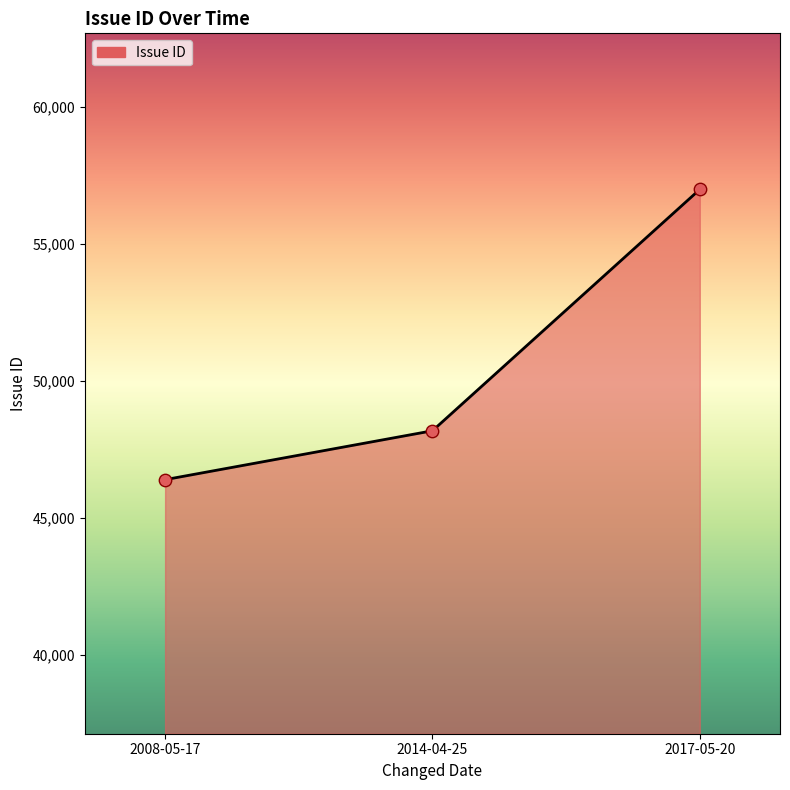

What is the ratio of the value at 2014-04-25 to the value at 2008-05-17?

1.0